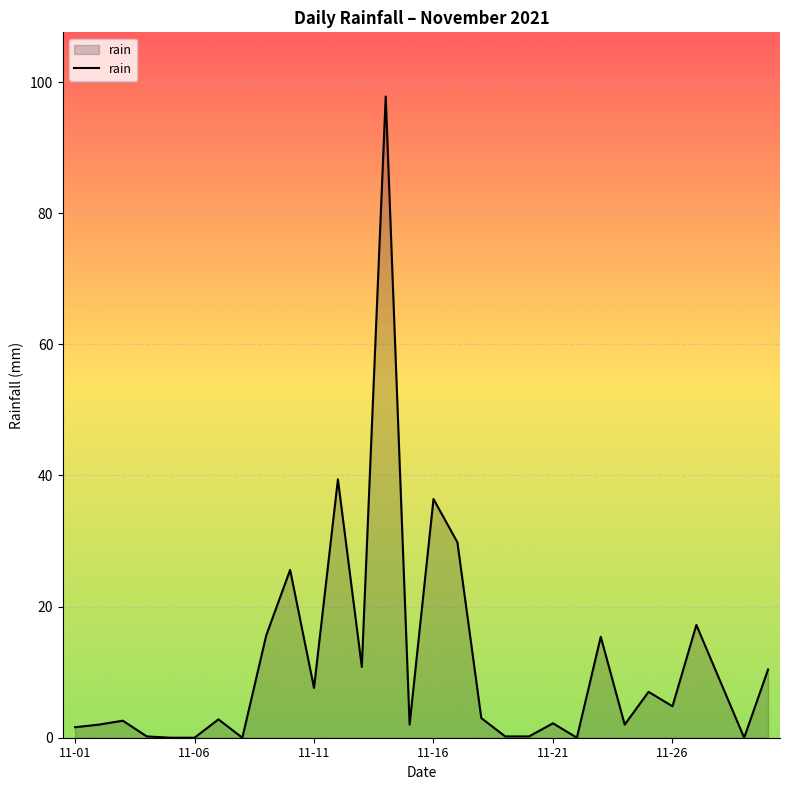

What is the difference between the maximum and minimum values?

97.8